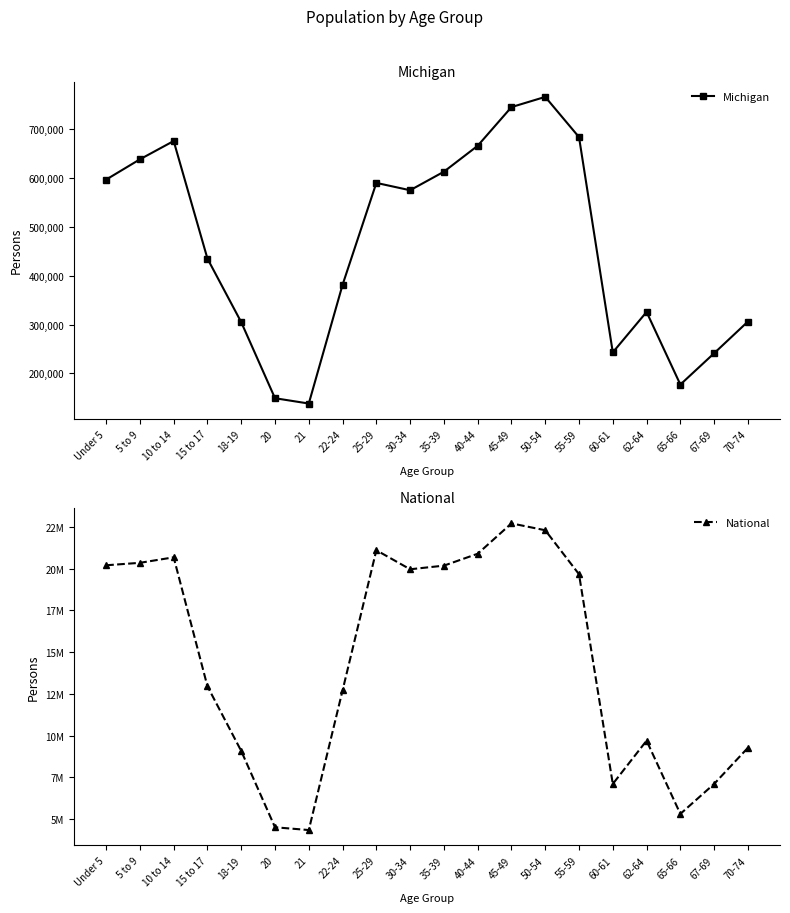

Where is Michigan nearest to the value 451968?

15 to 17